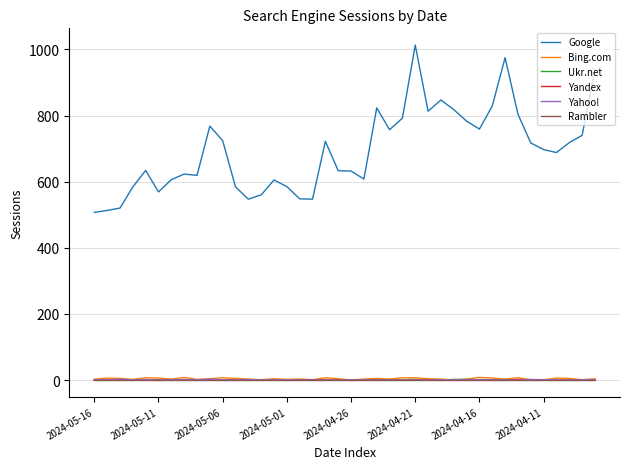

Which series has the largest total across all categories?

Google